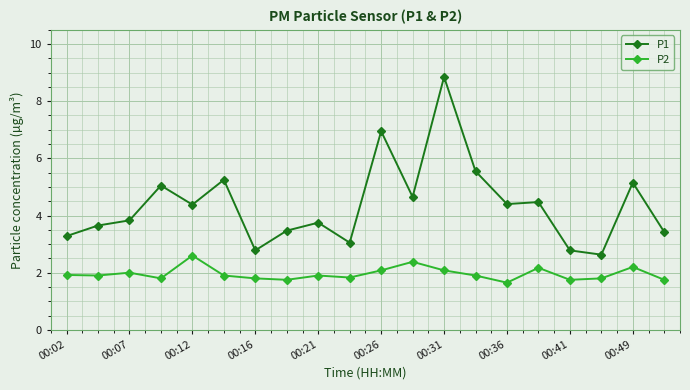

How many categories are shown in the chart?

20